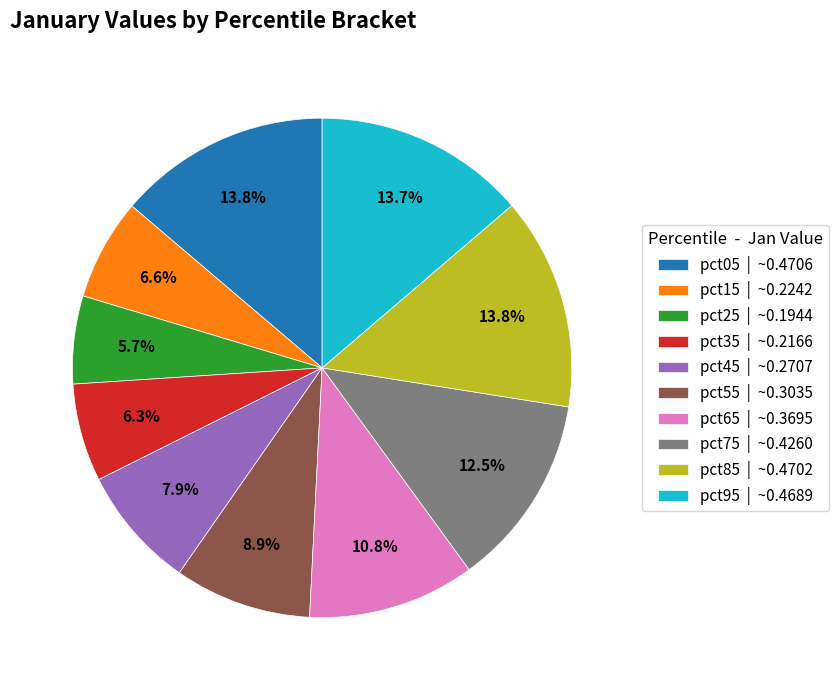

Which slice is the smallest?

pct25